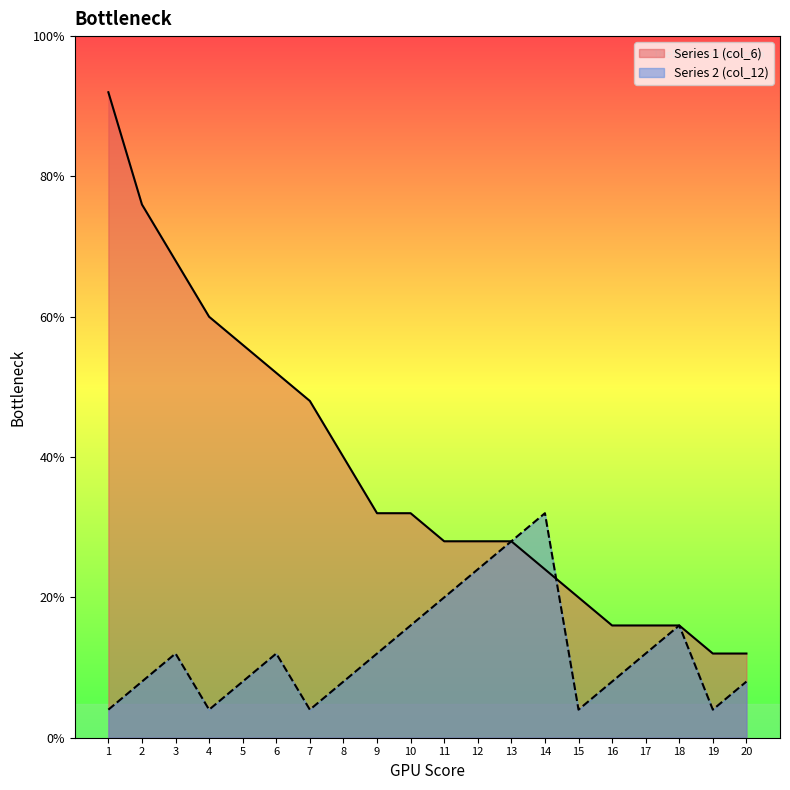

How many lines are shown in the chart?

2